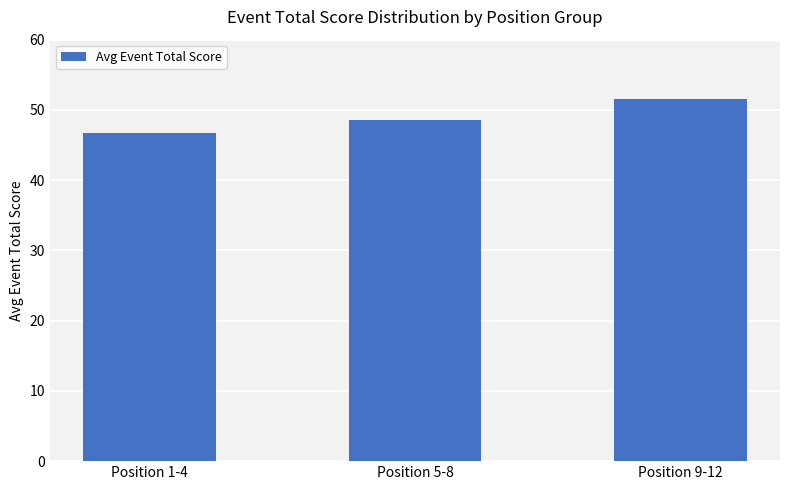

What is the difference between the values at Position 9-12 and Position 5-8?

3.0